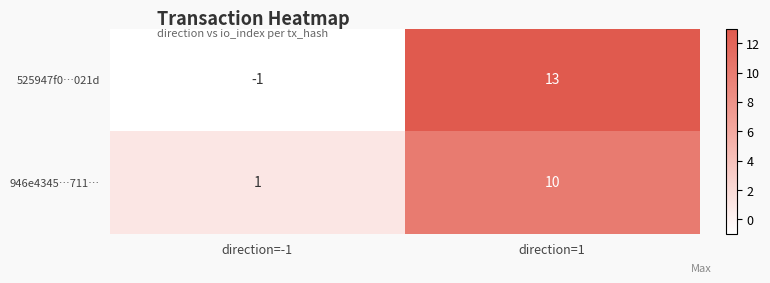

True or false: 946e4345…711… has a value of 1 at direction=-1.

True